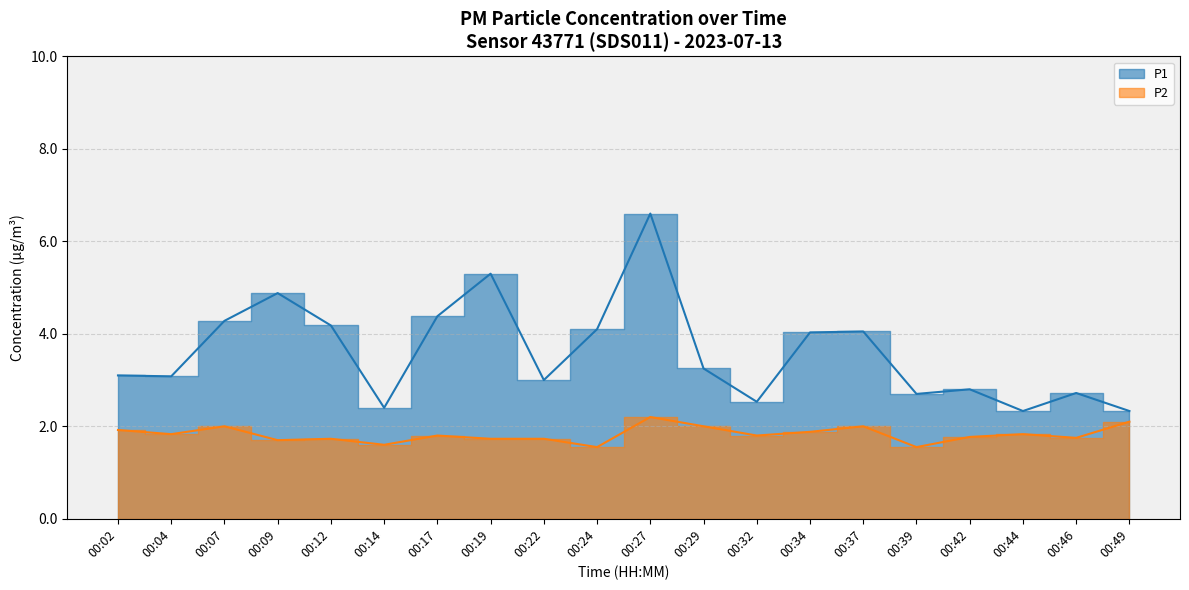

Does the chart have visible grid lines?

Yes